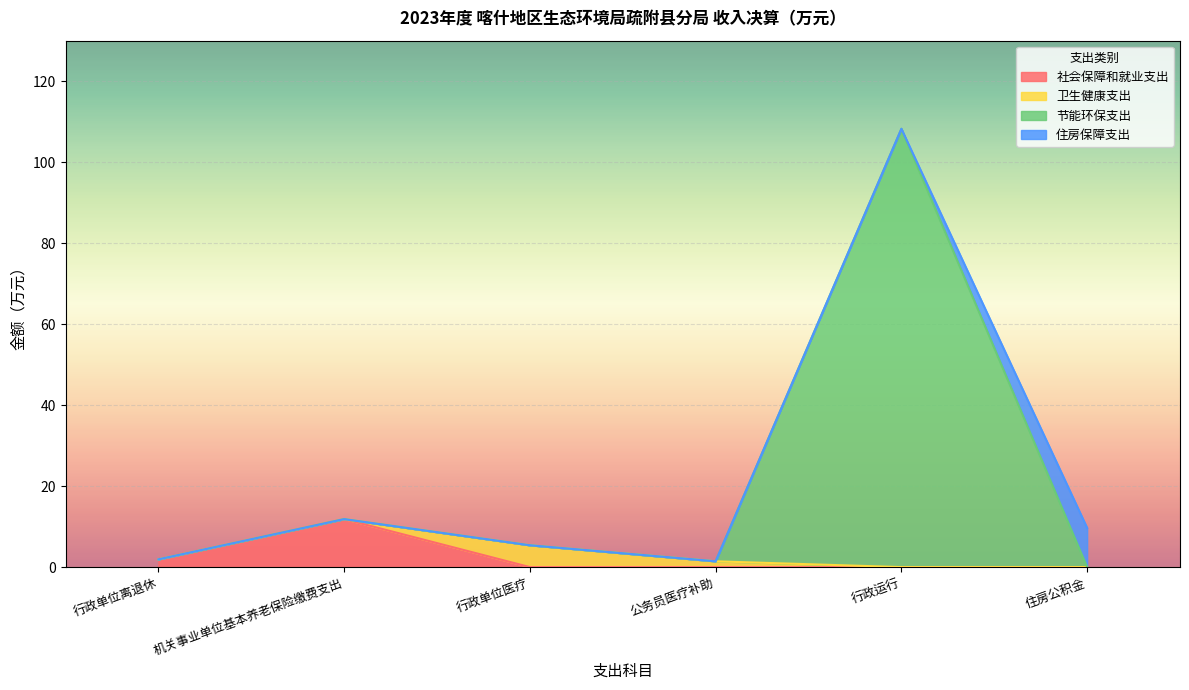

Is it true that 社会保障和就业支出 equals 0.0 at 行政单位医疗?

True